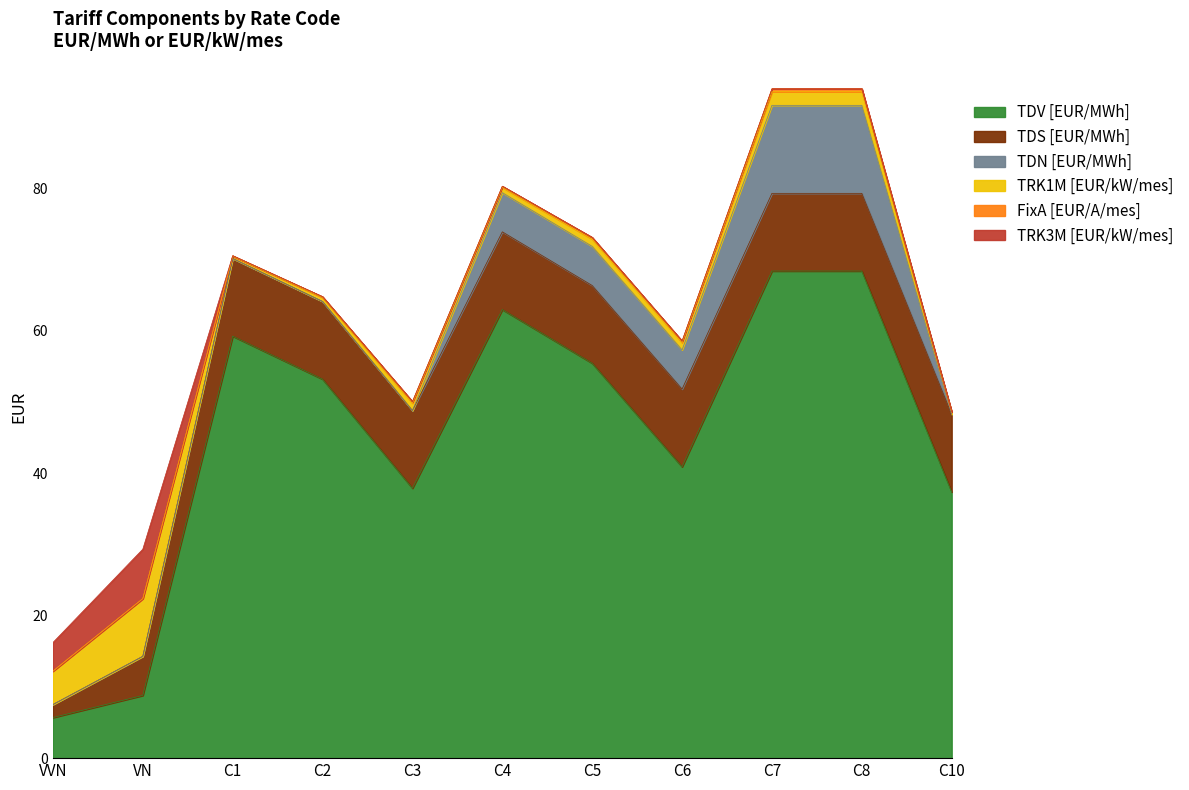

At which category is the sum across all series the highest?

C7